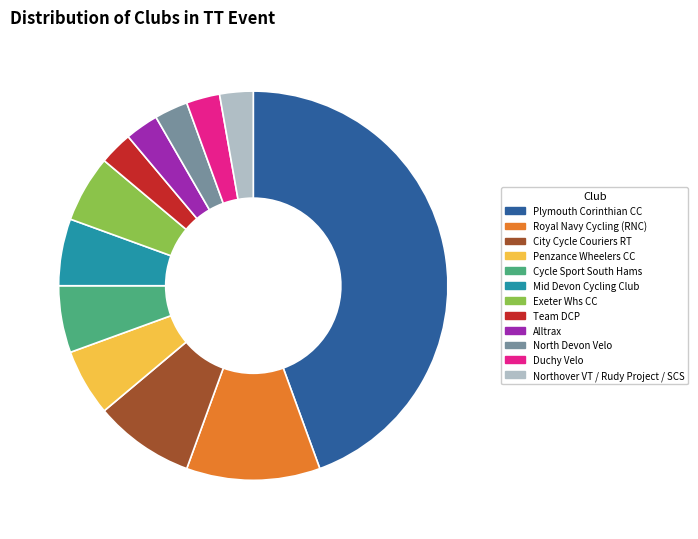

Combined, do Cycle Sport South Hams and Team DCP account for over 50%?

No